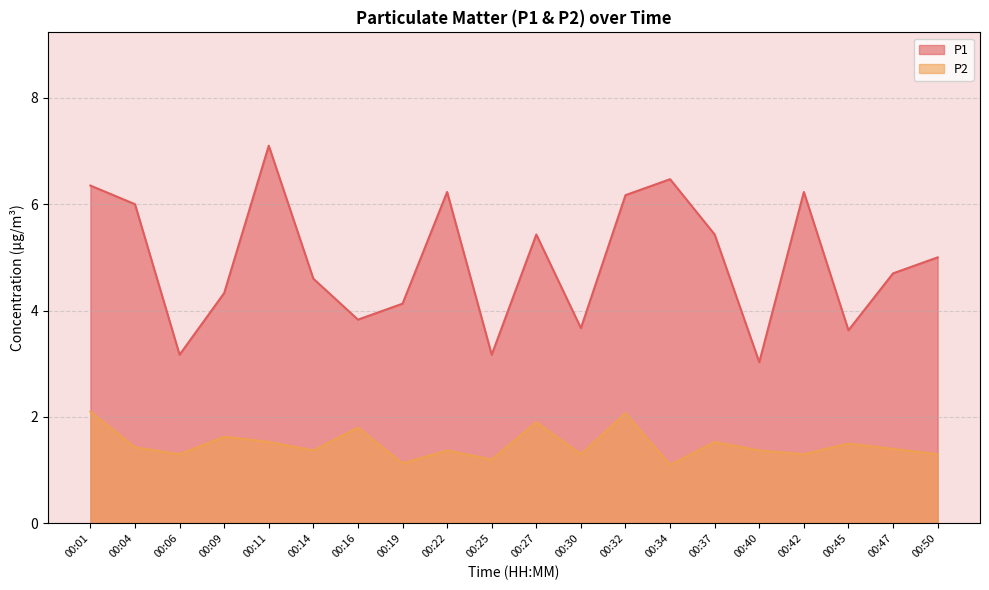

How many data points in P1 are less than 5?

10